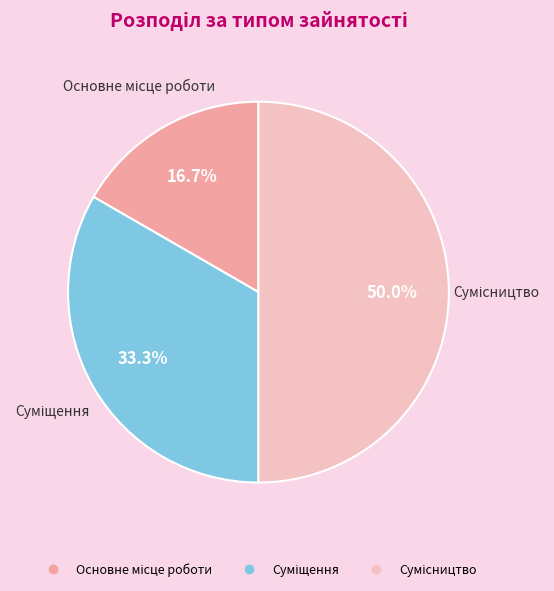

What is the largest slice in the pie chart?

Сумісництво